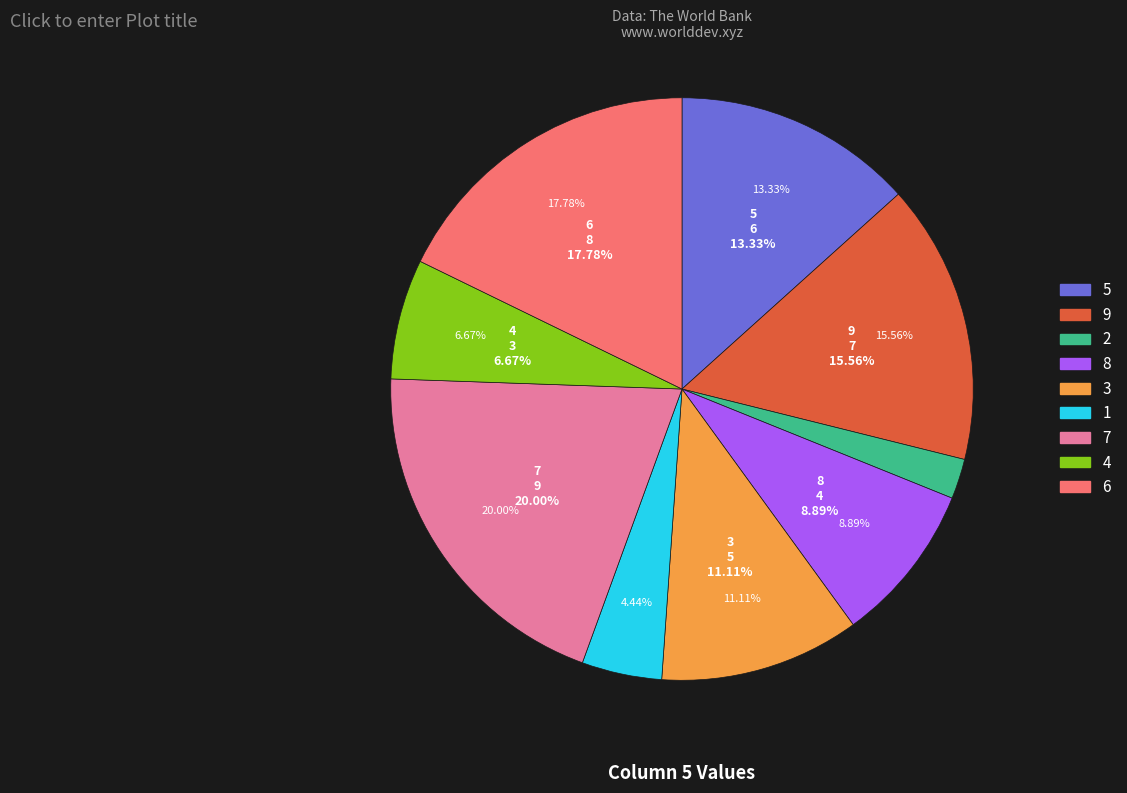

Rank the categories by value from lowest to highest.

2, 1, 4, 8, 3, 5, 9, 6, 7